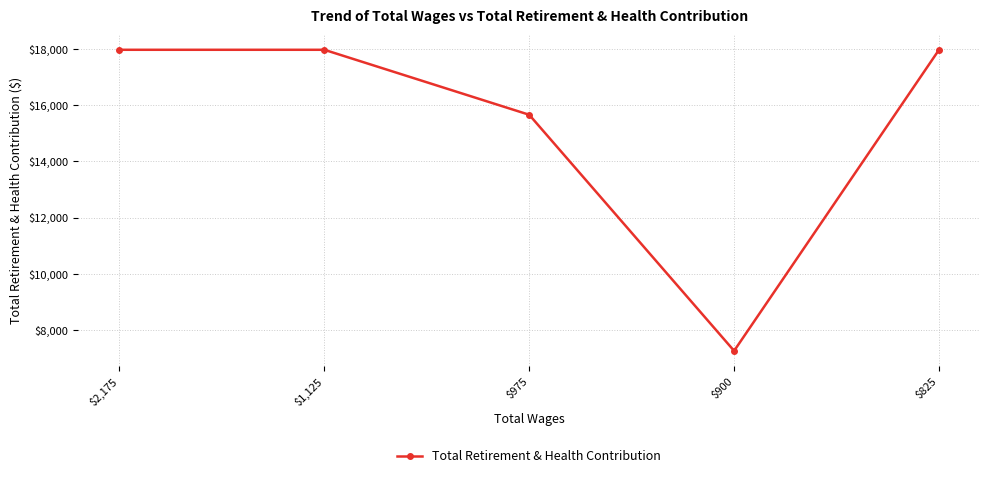

What is the value of the 3rd point from the left?

15660